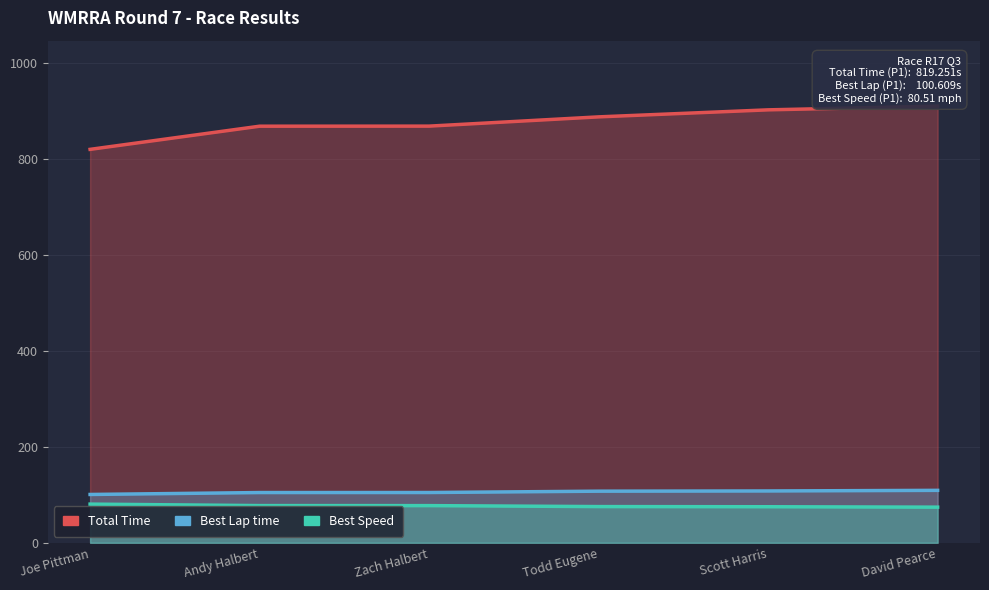

List the labels in order of Total Time value, largest first.

David Pearce, Scott Harris, Todd Eugene, Zach Halbert, Andy Halbert, Joe Pittman